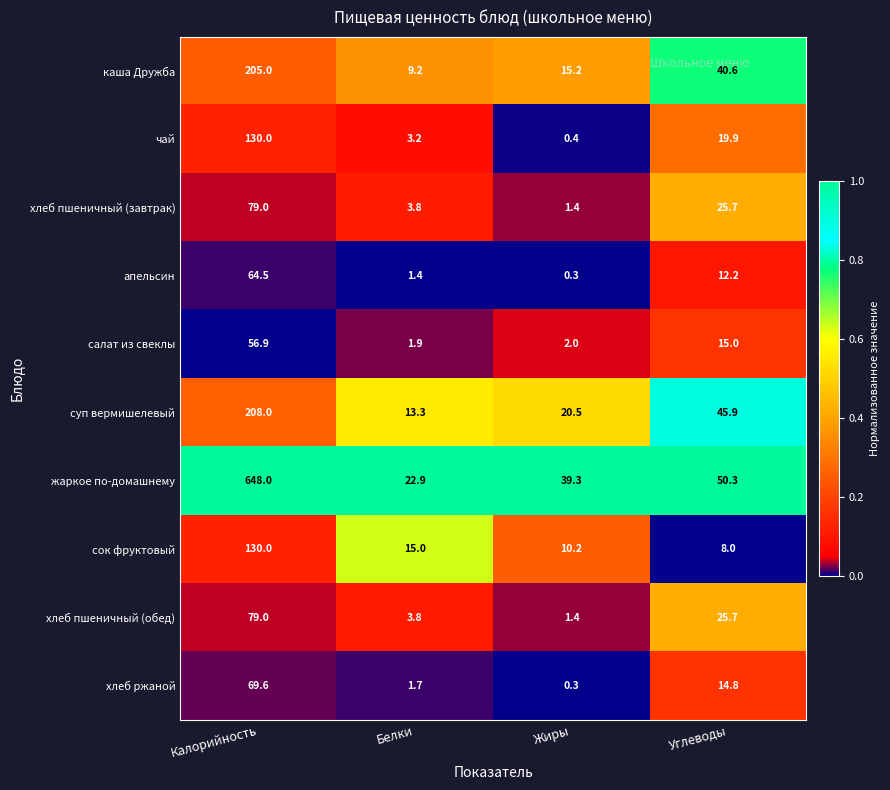

Between Калорийность and Жиры, which series saw the biggest shift?

жаркое по-домашнему